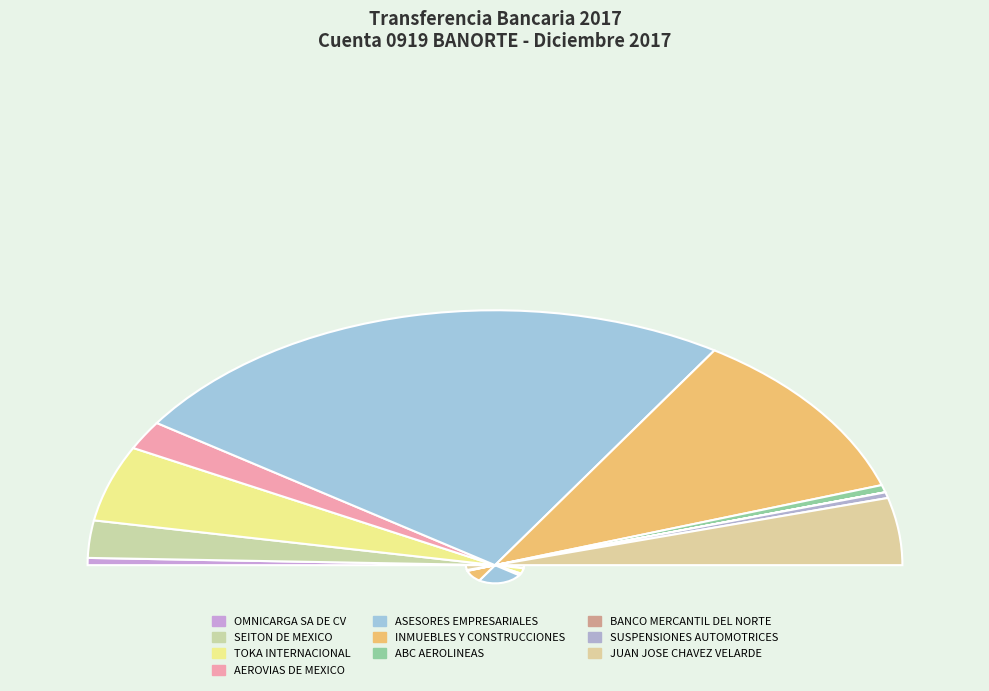

What is the smallest slice in the pie chart?

BANCO MERCANTIL DEL NORTE SA.